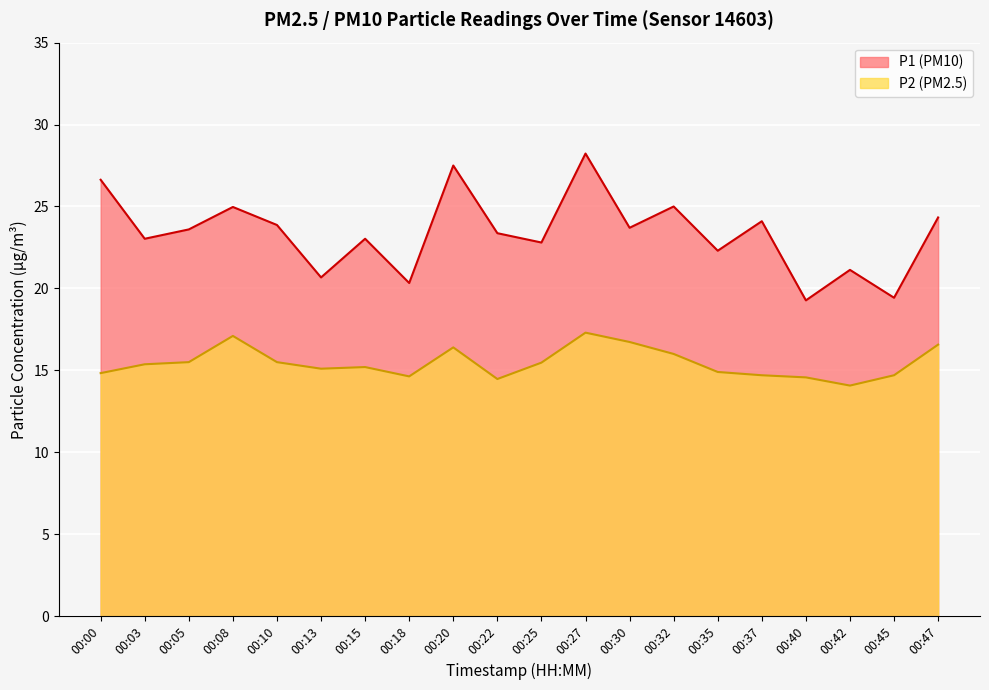

What is the value of the P2 point at the 14th from the left?

16.0